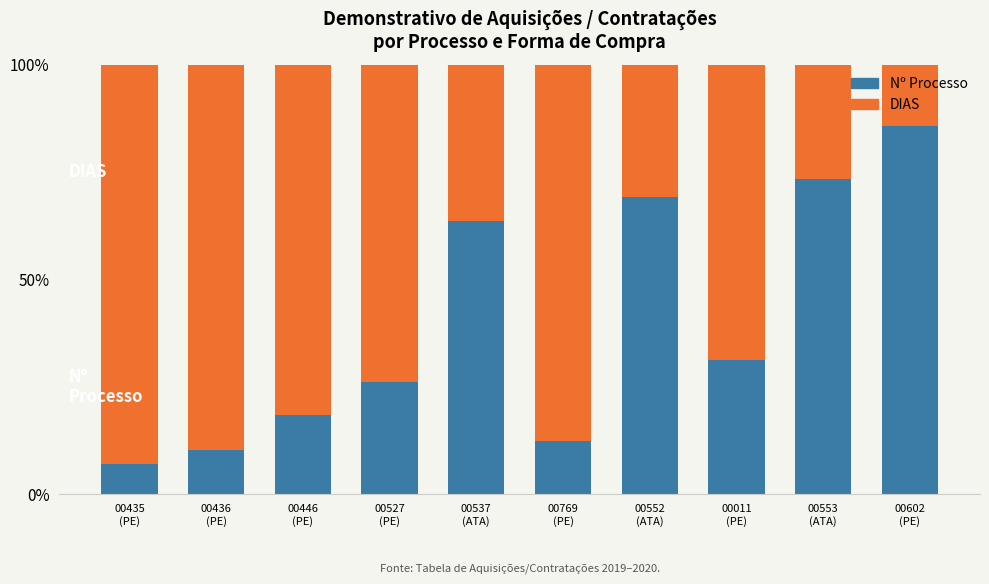

What is the difference between the Nº Processo values at 00436
(PE) and 00446
(PE)?

8.2